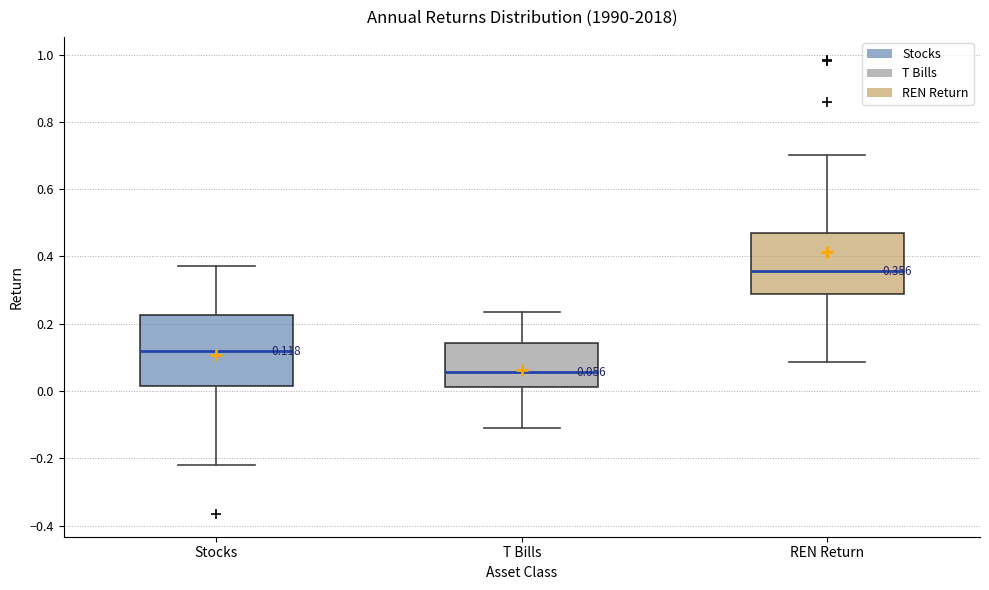

Which box has the lowest median line?

T Bills